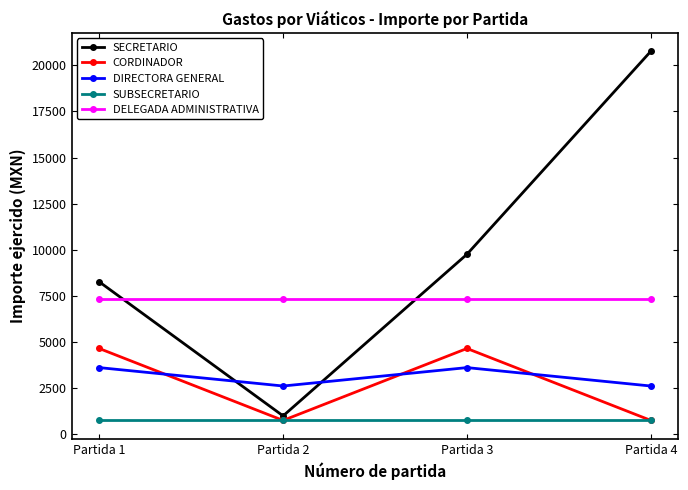

What is the difference between the second highest and second lowest values in the SECRETARIO series?

1495.2